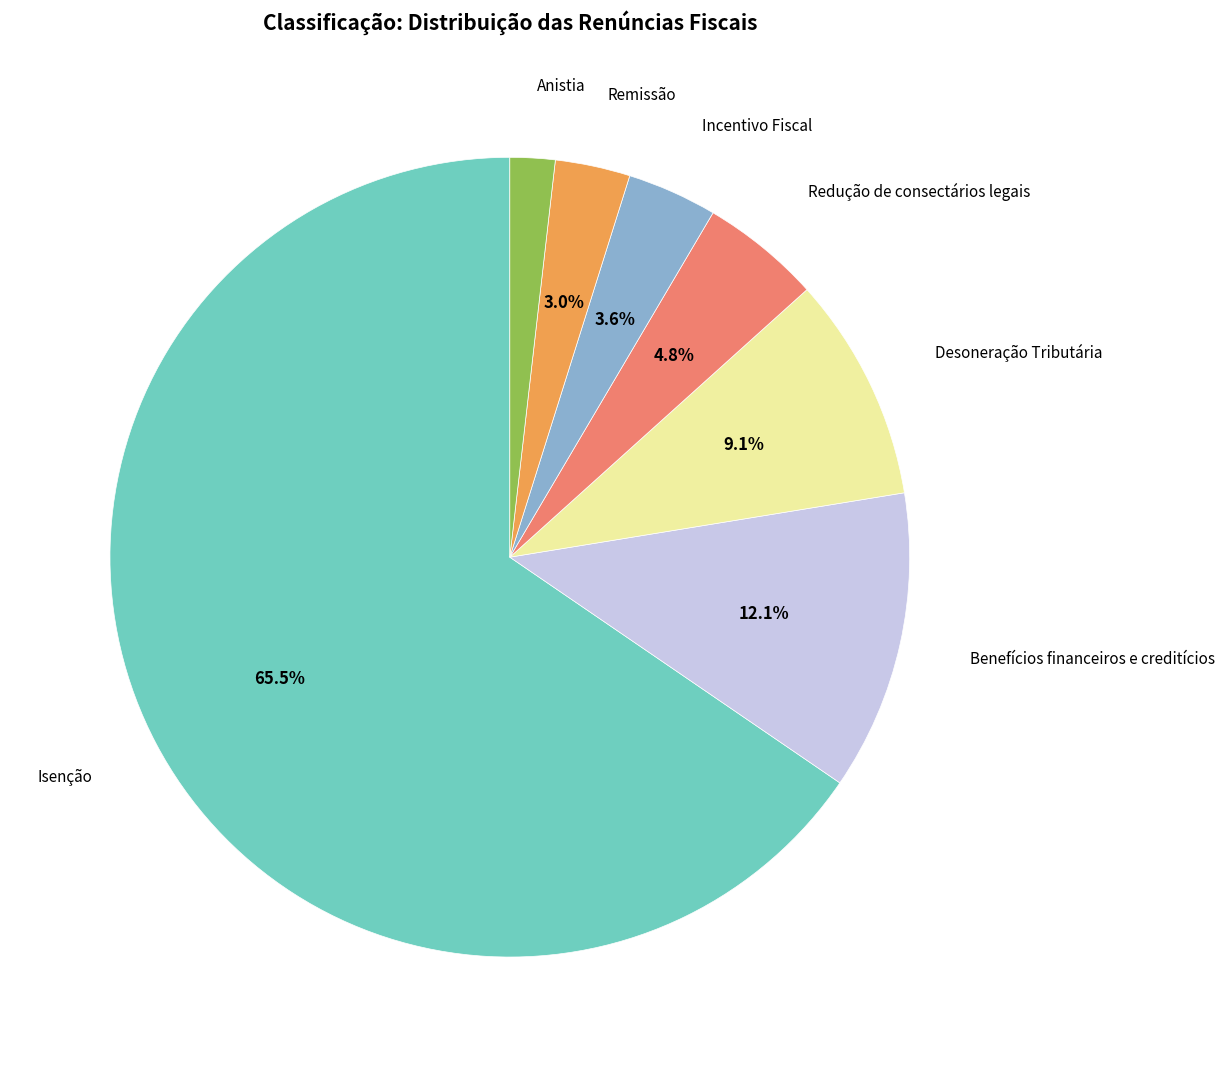

Is there any slice that represents more than half of the pie?

Yes